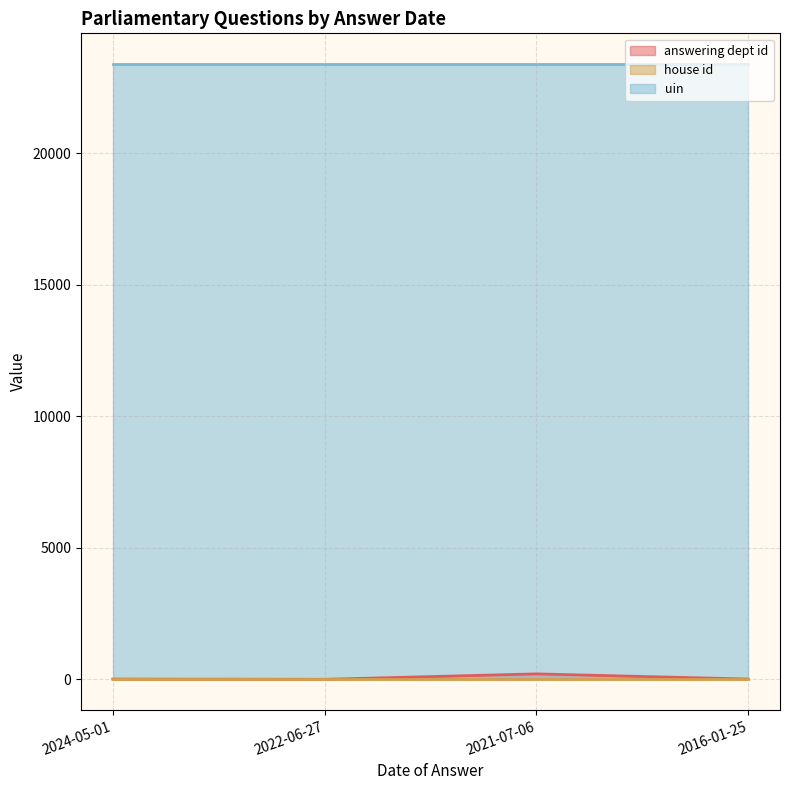

Which series changed the most between 2024-05-01 and 2022-06-27?

answering dept id